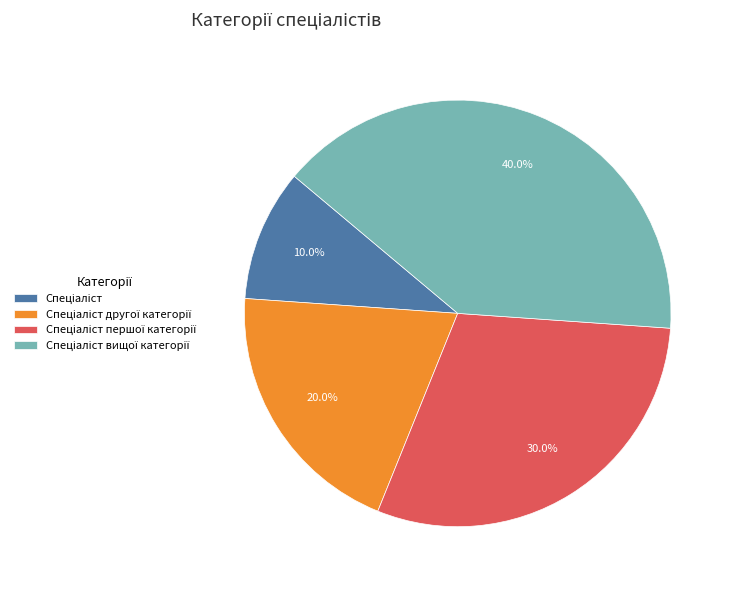

Does any single category account for the majority?

No